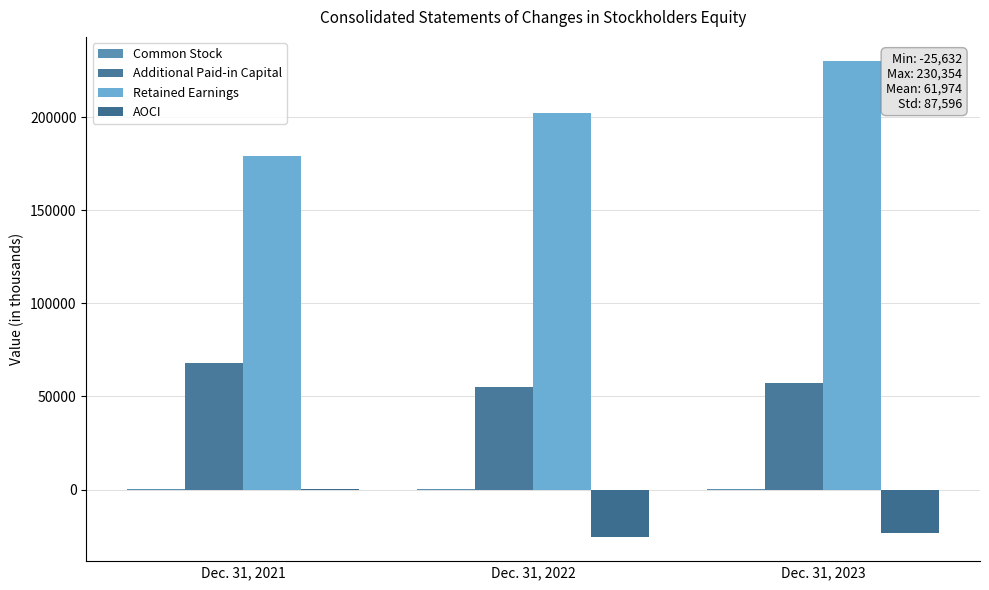

How many distinct data groups are displayed?

4